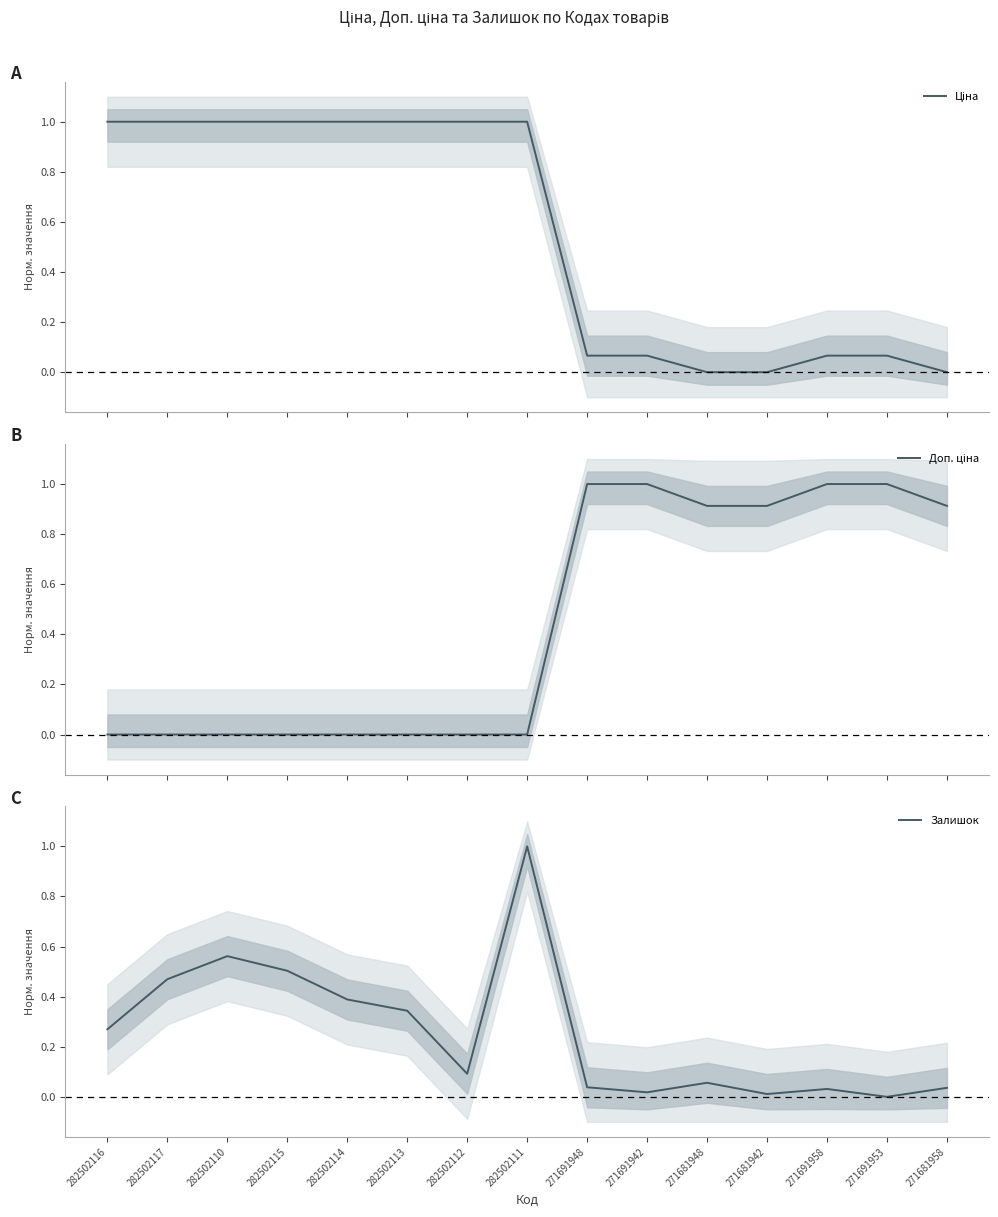

Which series has the largest range (max minus min)?

Ціна